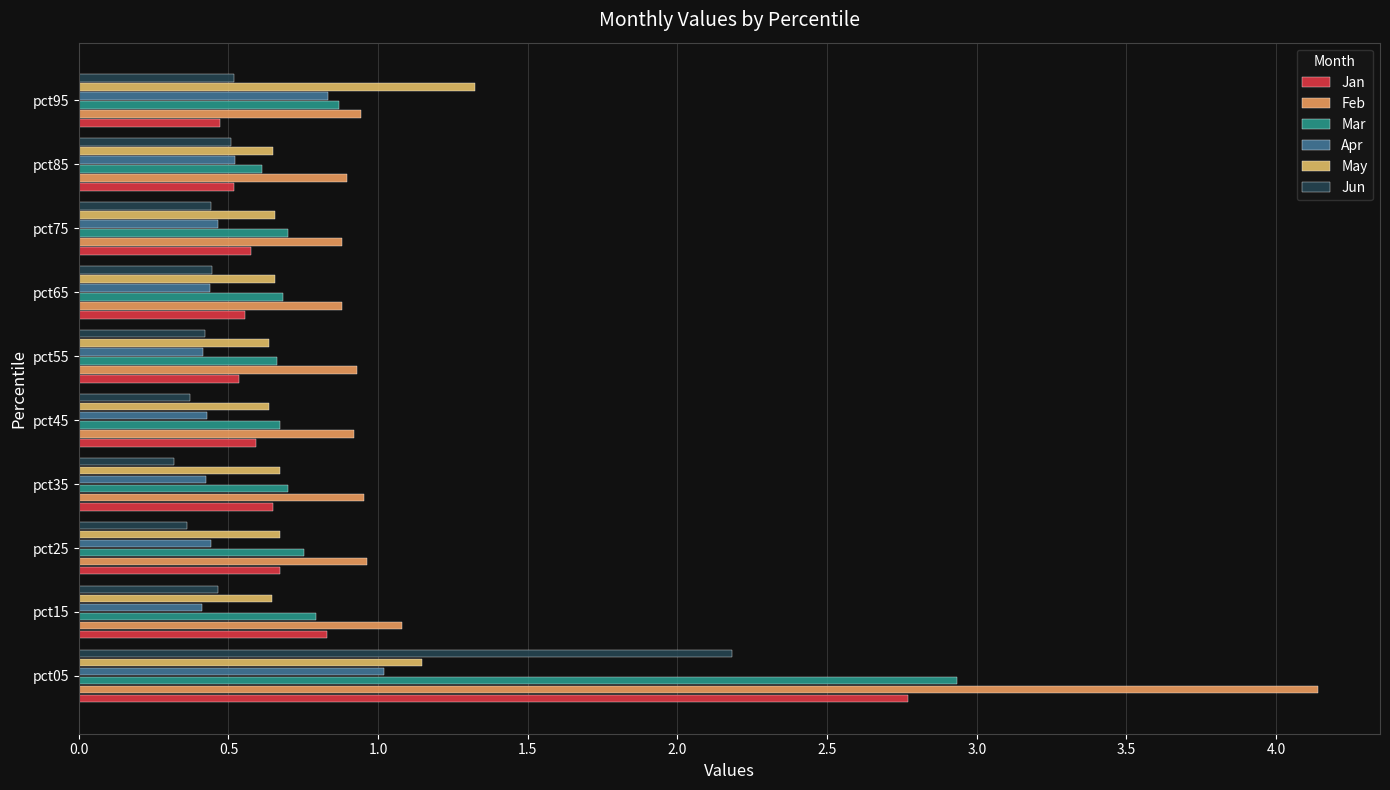

What is the greatest value displayed?

4.1